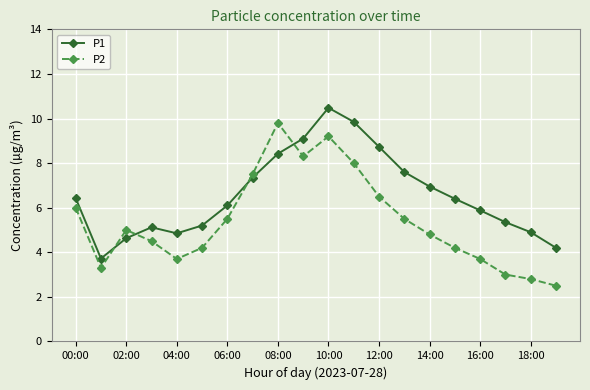

What is the lowest value of the P1 series?

3.7